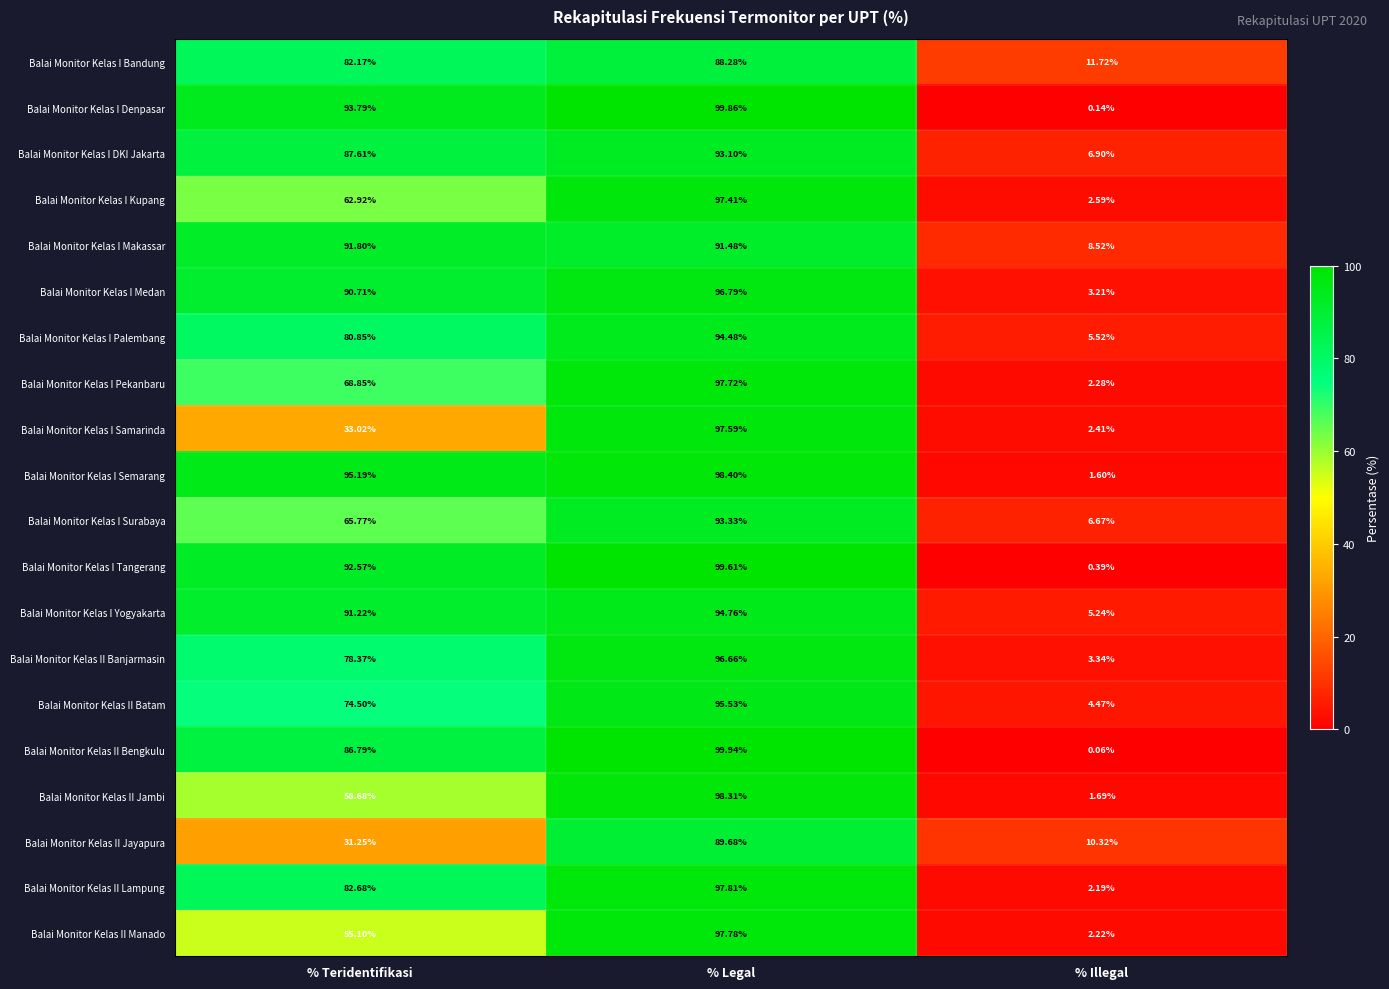

At how many categories does at least one series exceed 23?

2